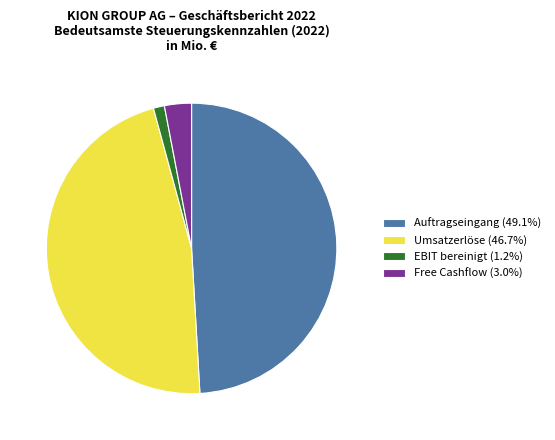

Count the number of slices in the pie.

4